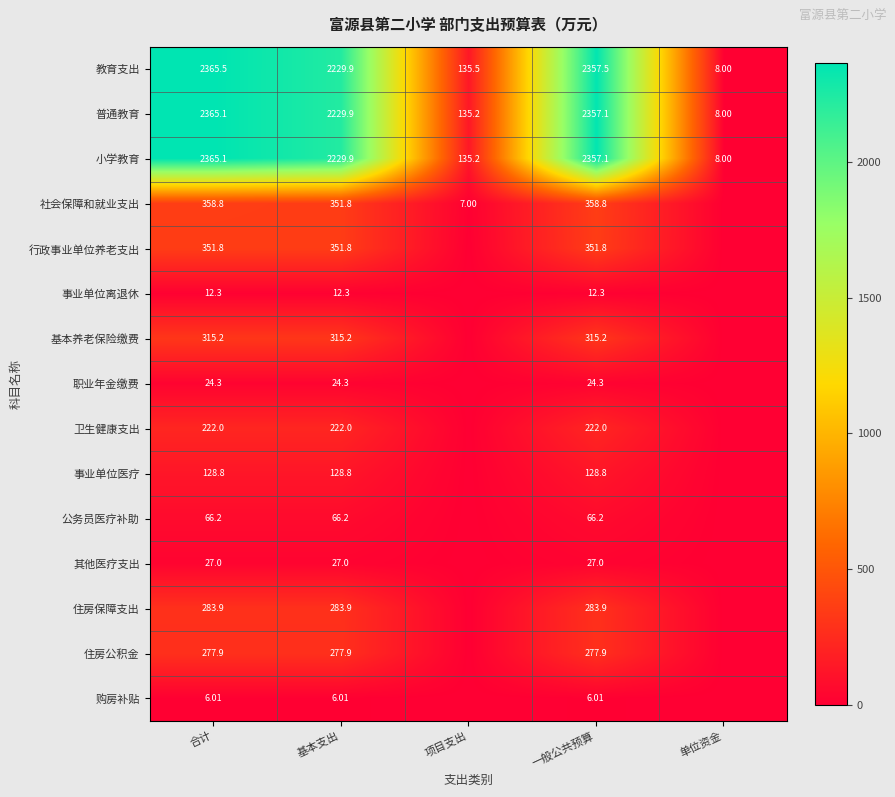

At which label does 教育支出 reach its peak?

合计